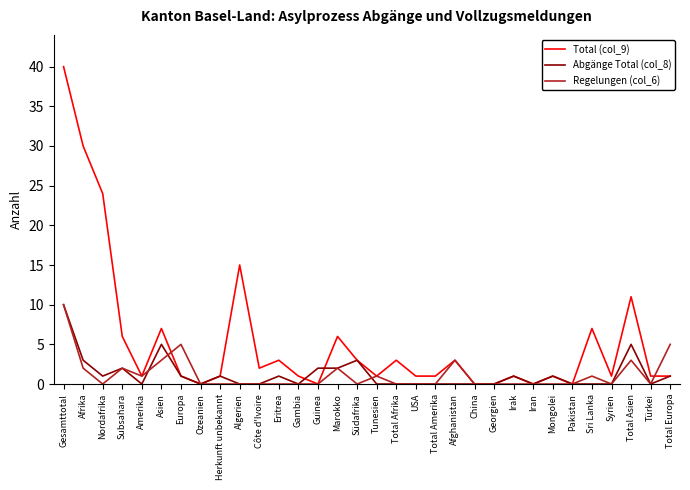

The value of Regelungen (col_6) at Nordafrika is 0. True or false?

True